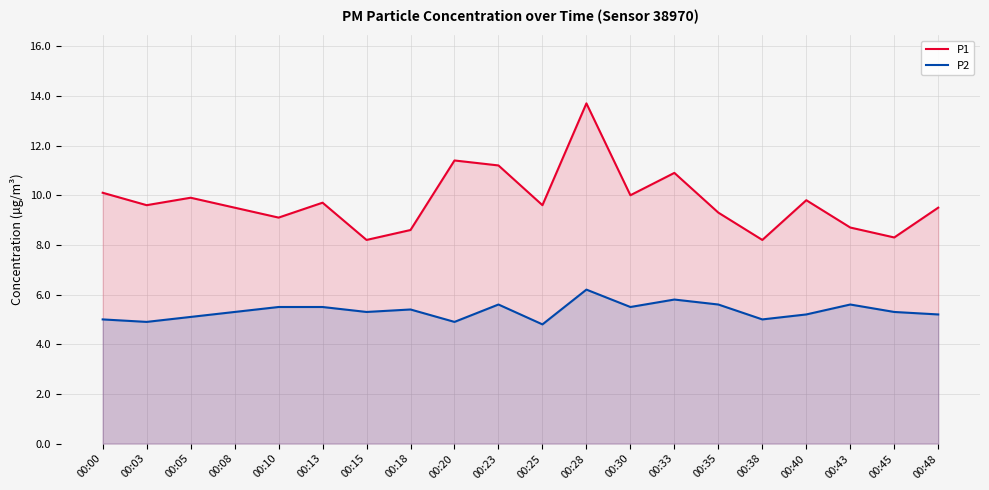

What is the minimum value shown in the chart?

4.8